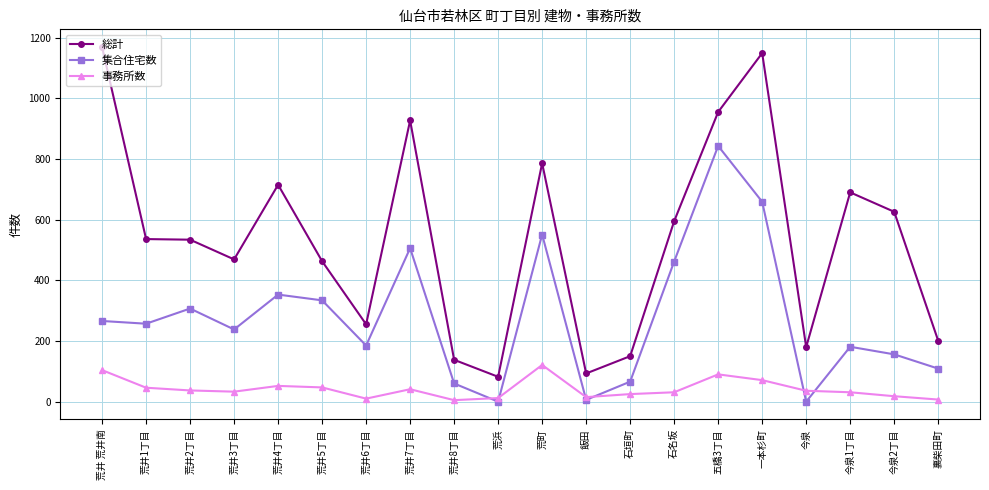

True or false: 集合住宅数 and 事務所数 intersect in this chart.

True